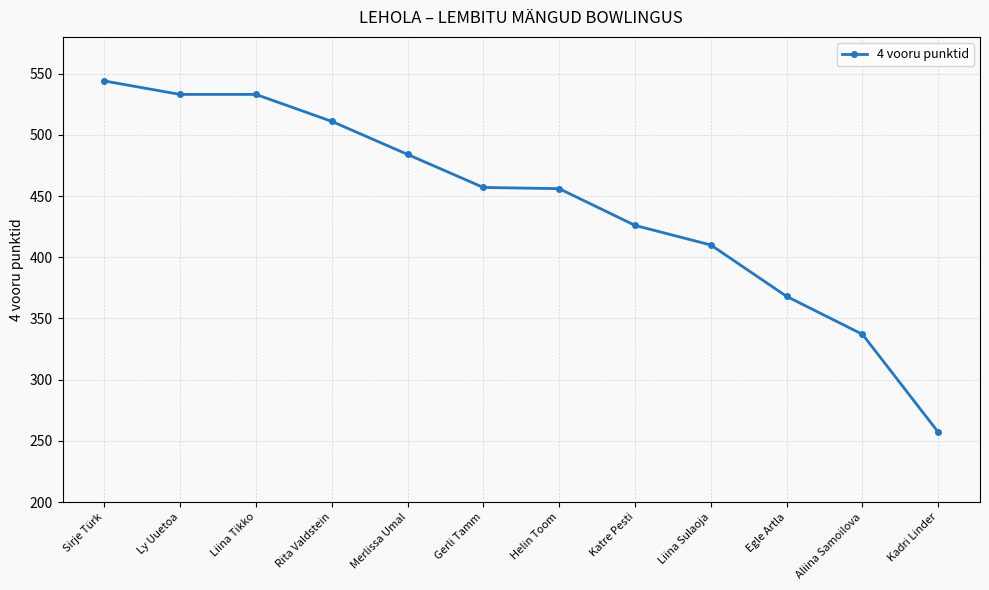

What is the maximum value shown in the chart?

544